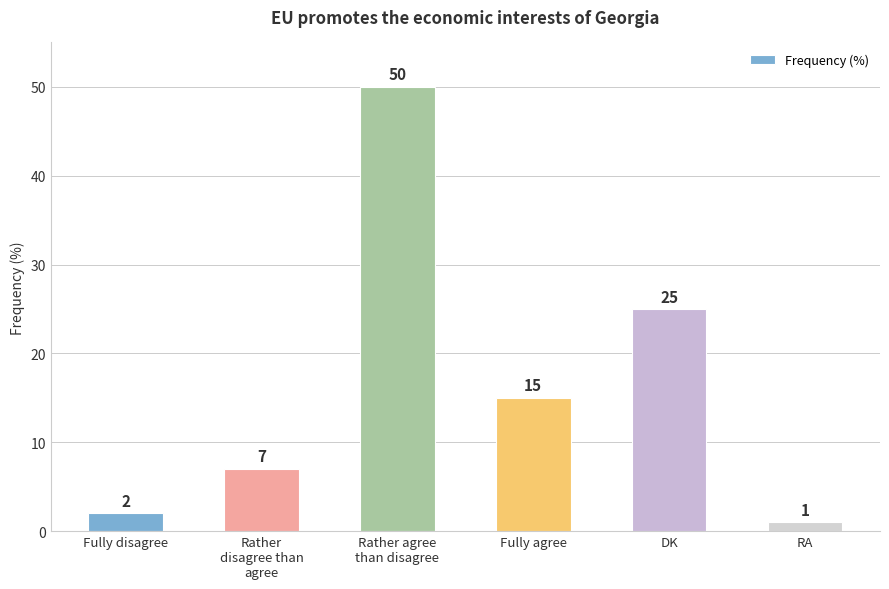

At which label is the value closest to 25?

DK